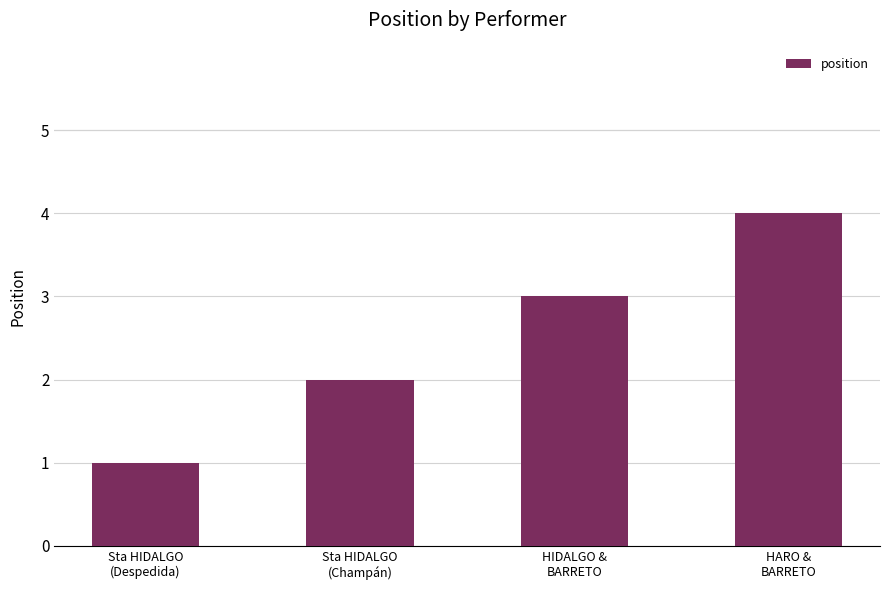

What is the sum of all values?

10